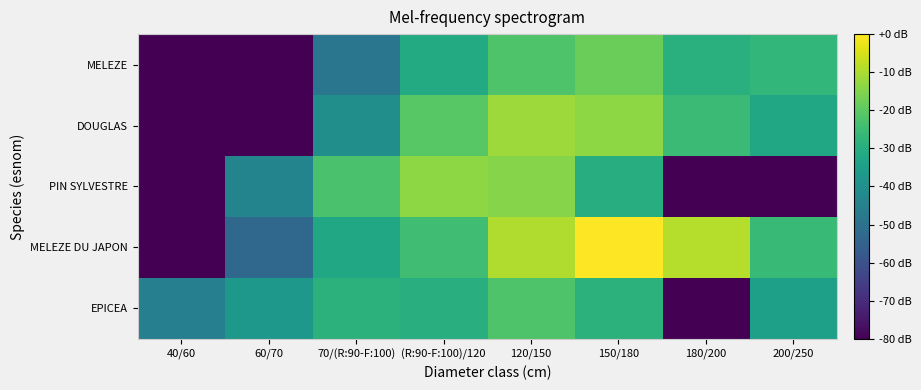

Which label corresponds to the smallest value in the chart?

180/200